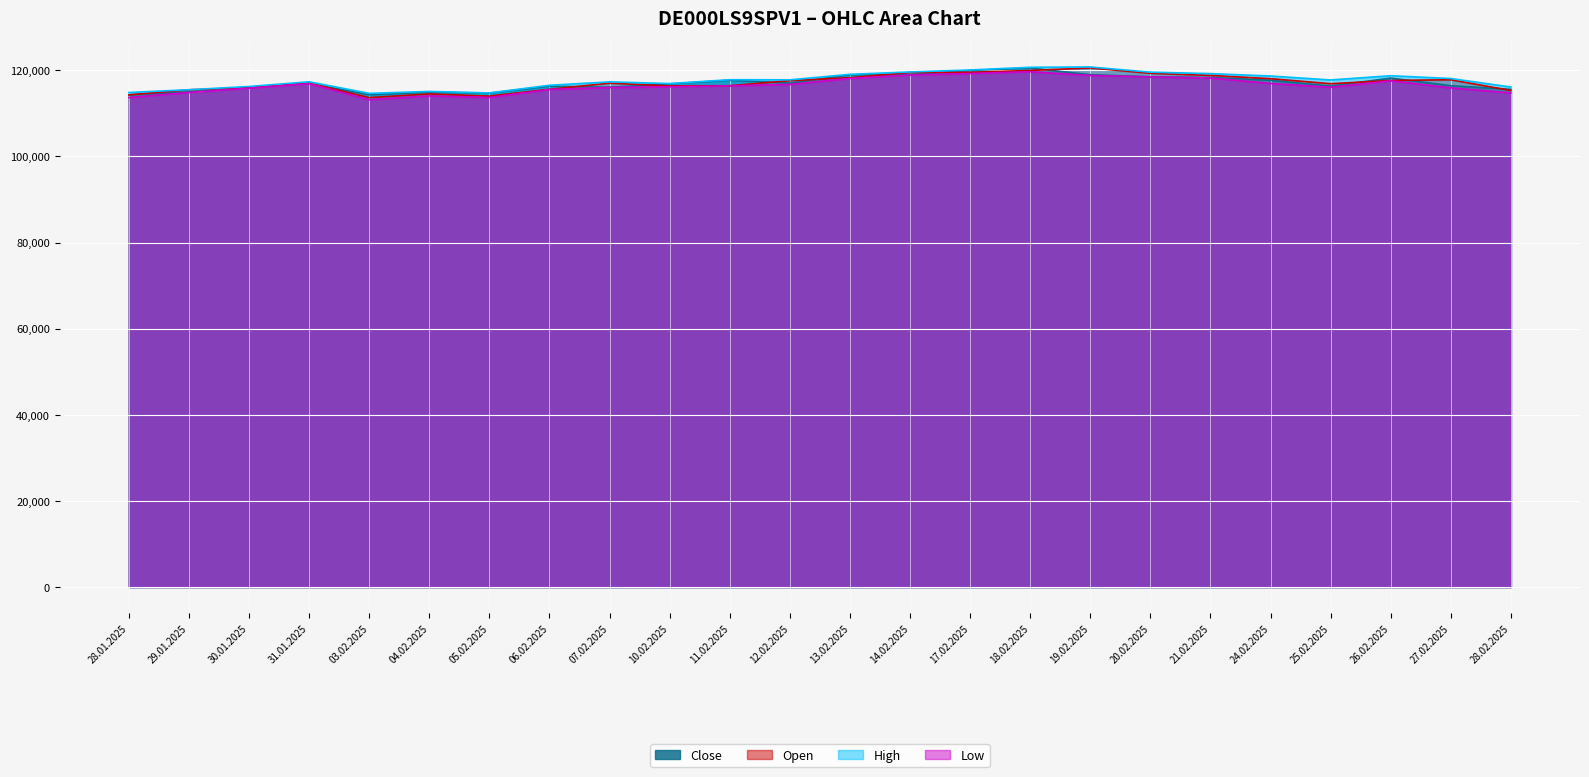

What is the lowest value of the Close series?

114297